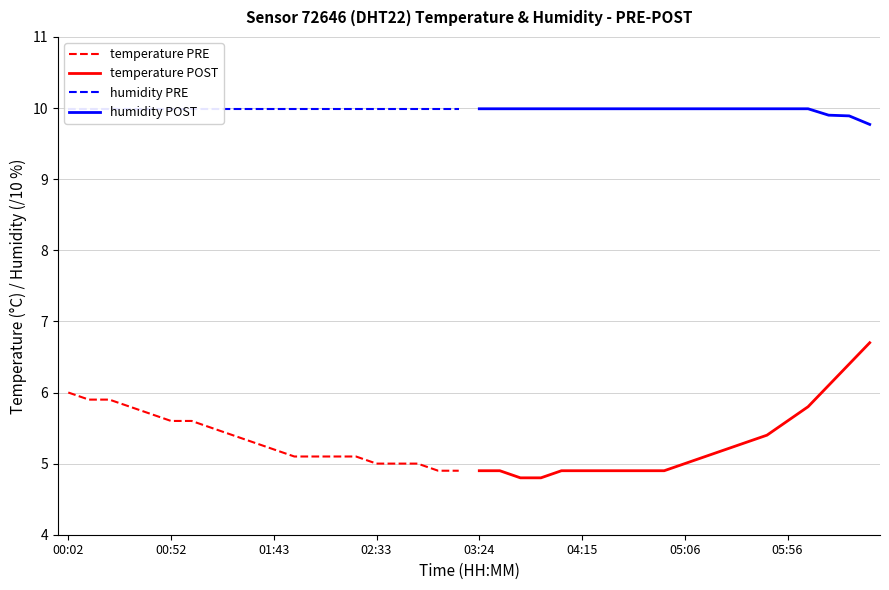

What is the highest value of the humidity POST series?

10.0